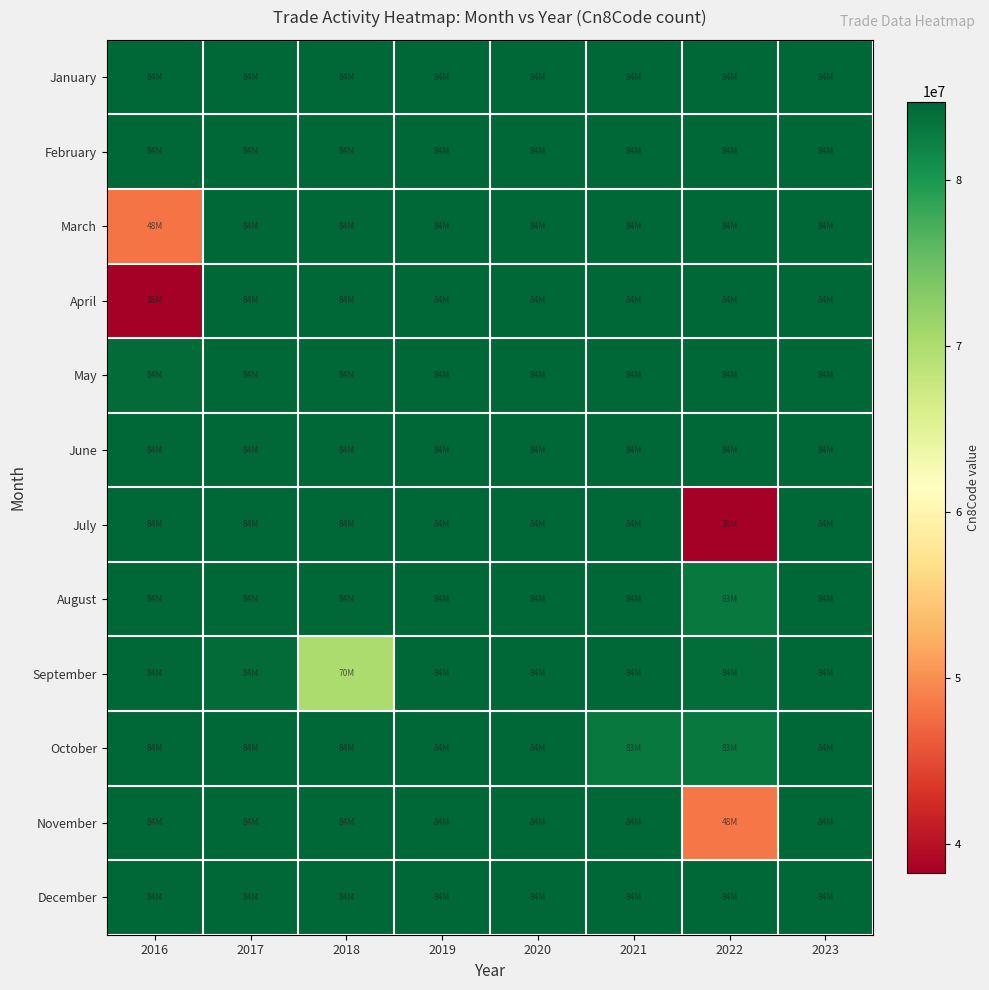

Rank the series by their maximum value, from highest to lowest.

January, February, March, April, May, June, July, August, September, October, November, December